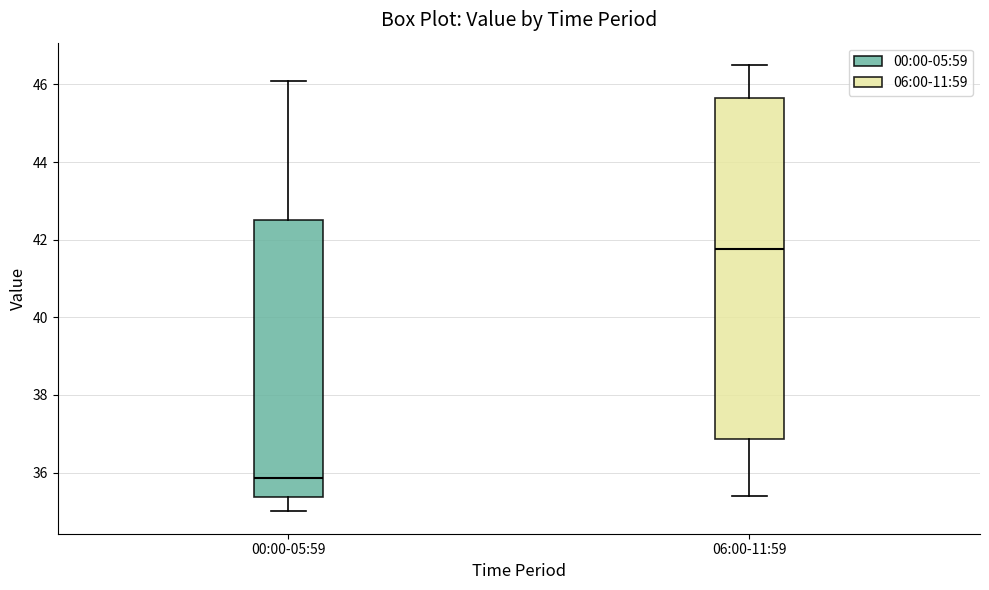

Reading left to right, read every box against the y-axis: the position of its median line, the range the box covers, and the ends of its whiskers. The values are not printed on the chart, so give them approximately, as read against the axis.

00:00-05:59: median 35.8, box 35.4 to 42.6, whiskers 35.0 to 46.2
06:00-11:59: median 41.8, box 36.8 to 45.6, whiskers 35.4 to 46.6